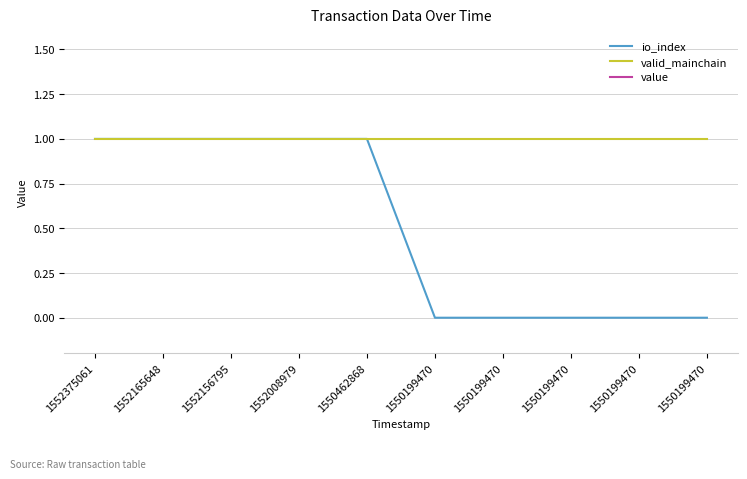

True or false: valid_mainchain and value cross at least once.

False